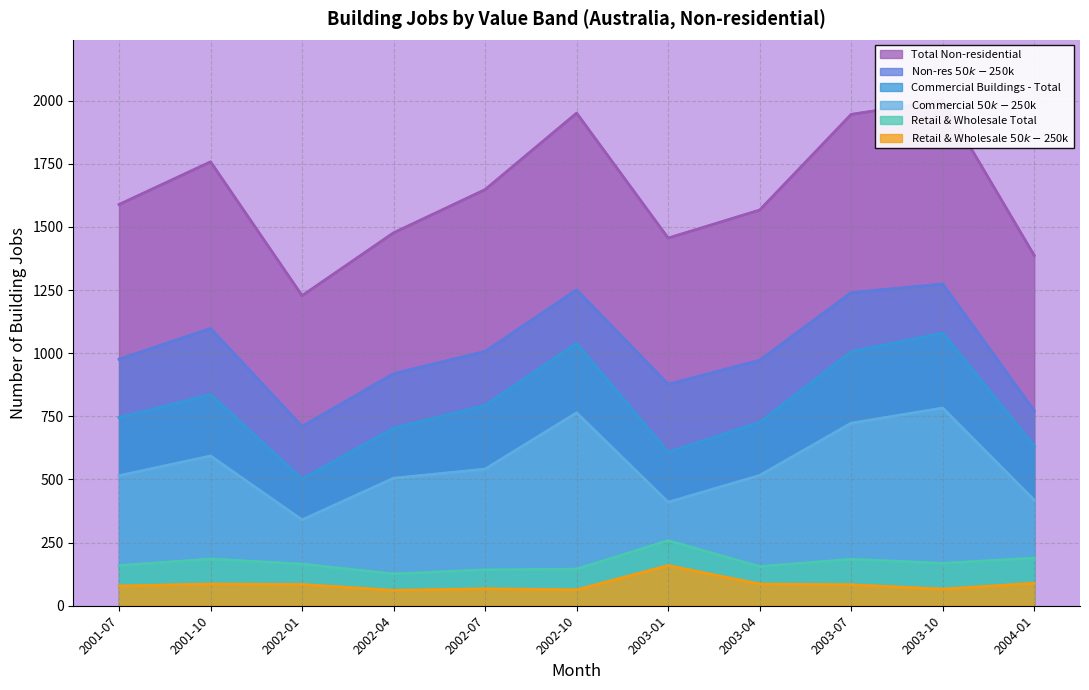

Read the Total Non-residential value at 2001-10.

1758